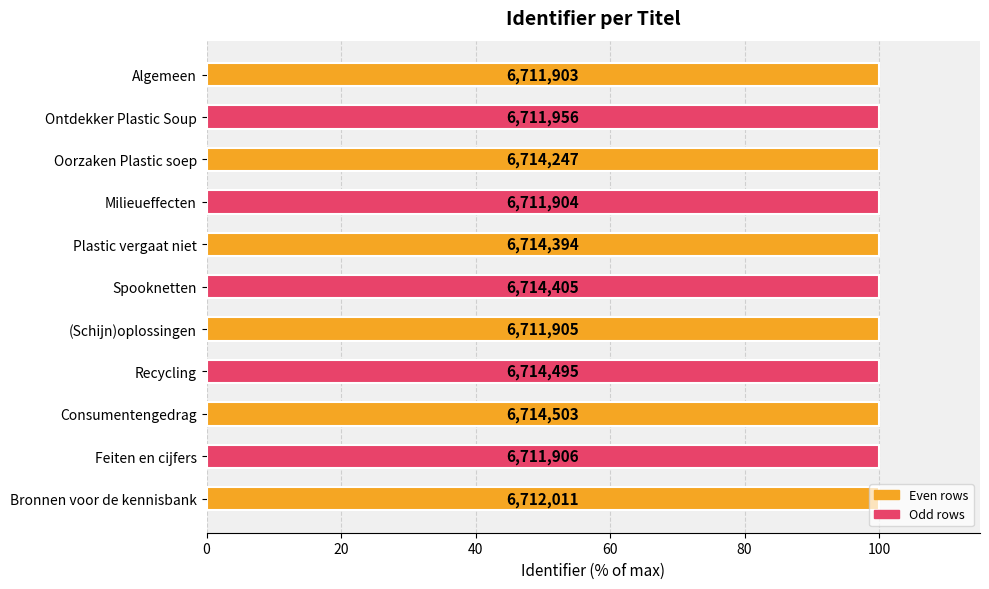

What is the minimum value shown in the chart?

100.0